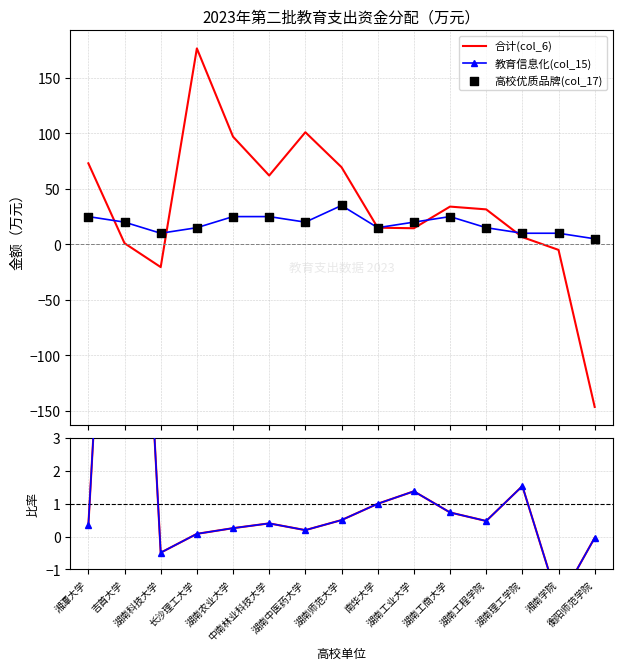

What are all the series names shown in the legend?

合计(col_6), 教育信息化(col_15), 高校优质品牌(col_17), 教育信息化 / 合计, 高校优质品牌 / 合计